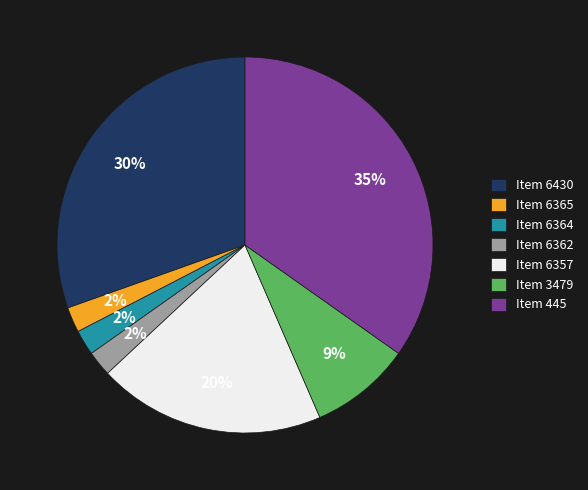

To the nearest percent, what portion does Item 445 represent?

35%